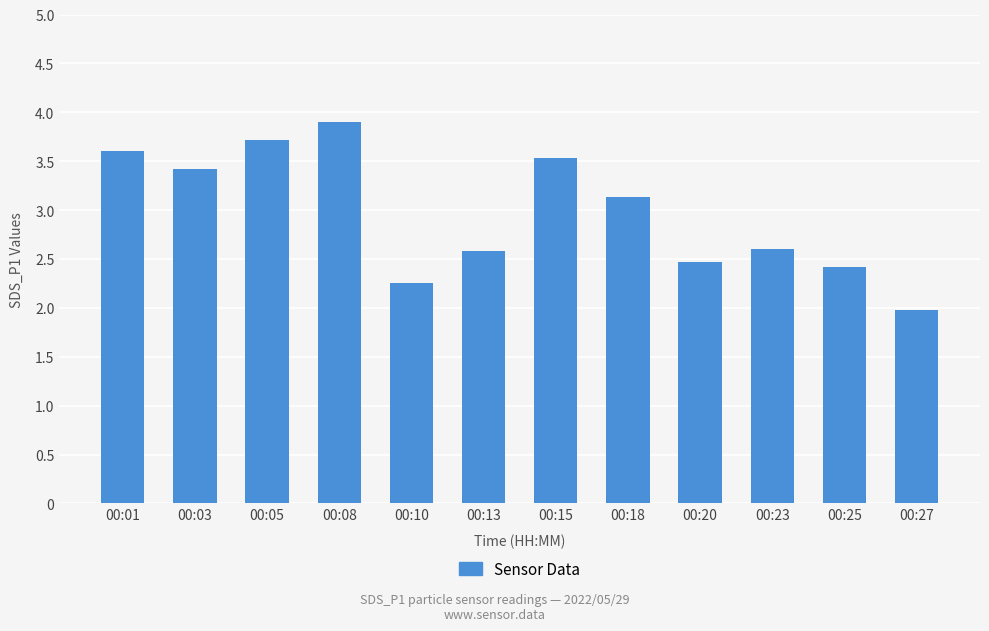

Which category has the lowest value across all series?

00:27